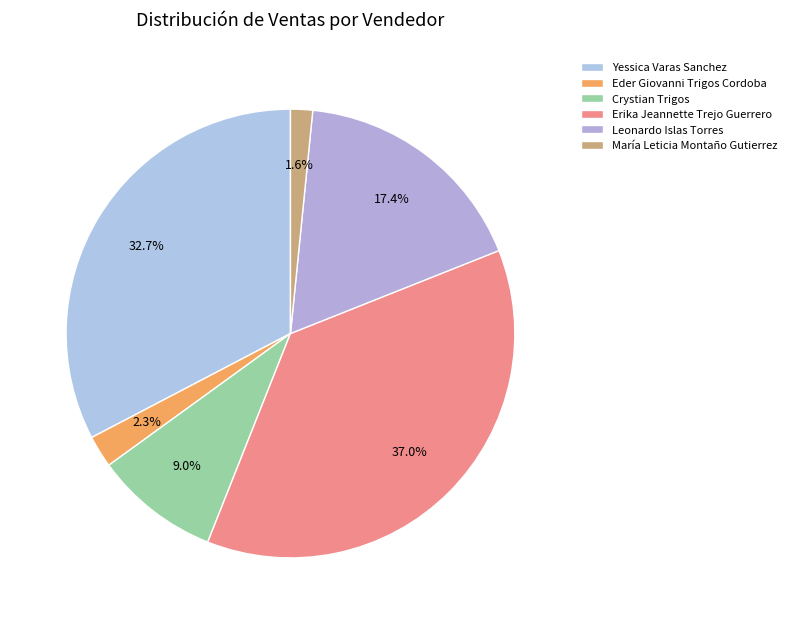

How many segments does this pie chart have?

6